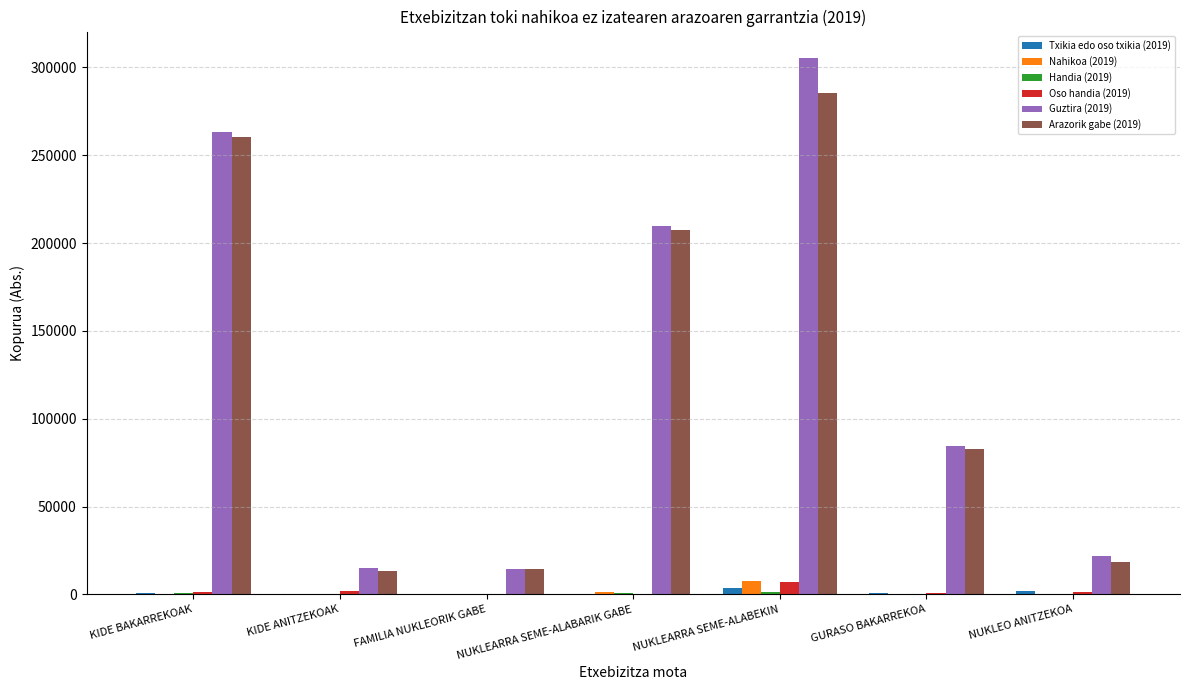

Which series has the widest spread of values?

Guztira (2019)